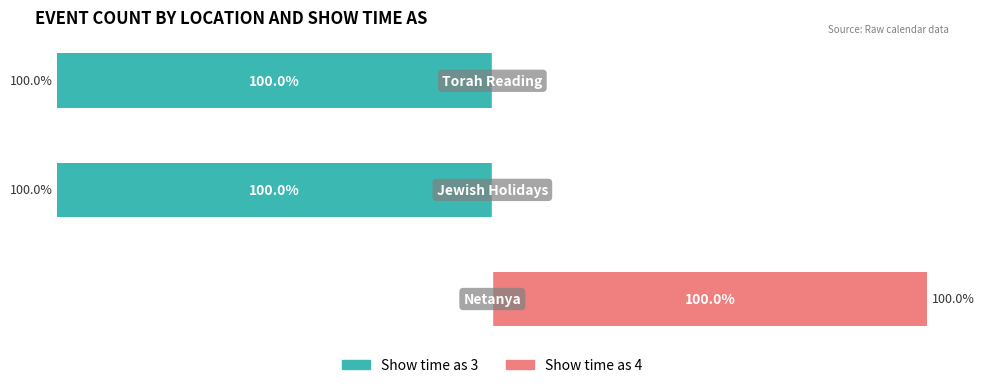

Is the value of Show time as 3 at −100 greater than the value of Show time as 4 at −75?

No